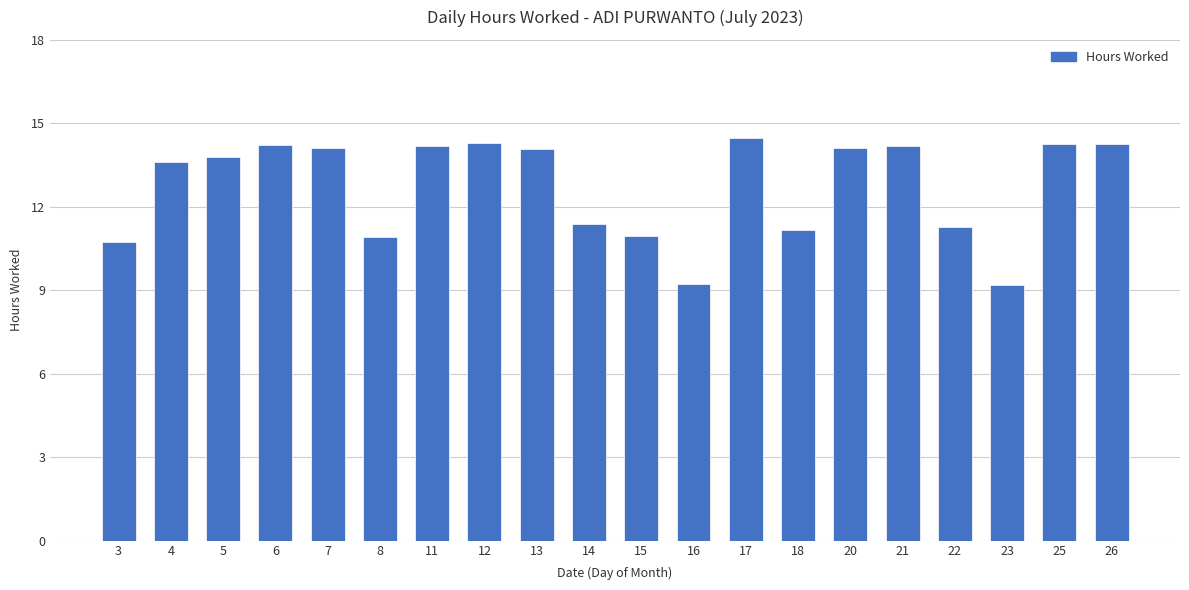

Are the bars grouped side by side (vs. stacked)?

No